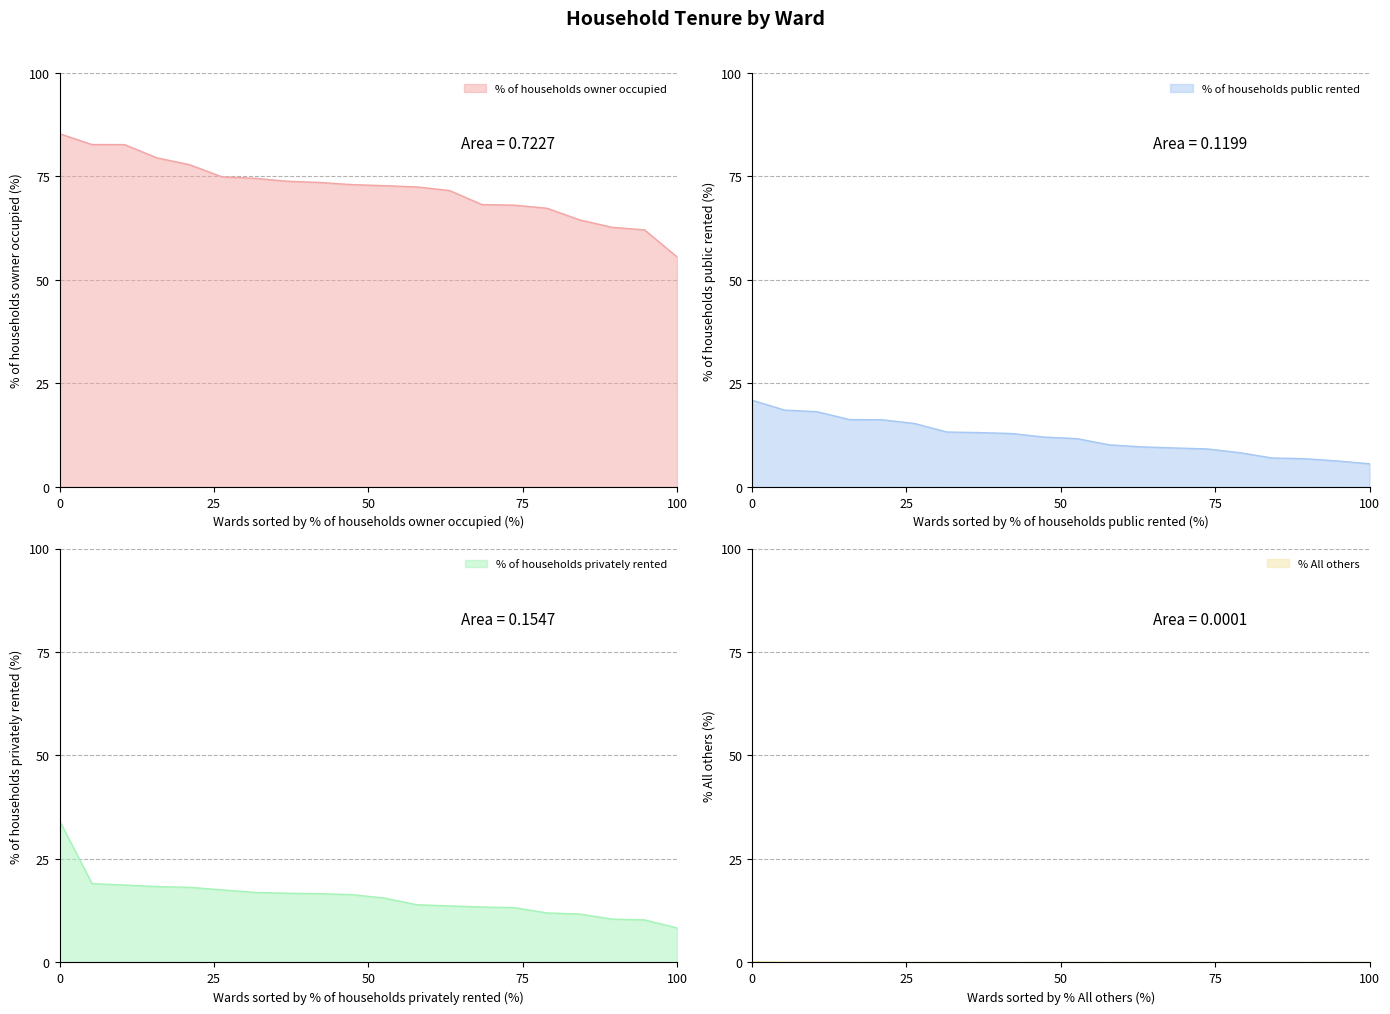

Where does the % of households owner occupied series first go above 73?

0